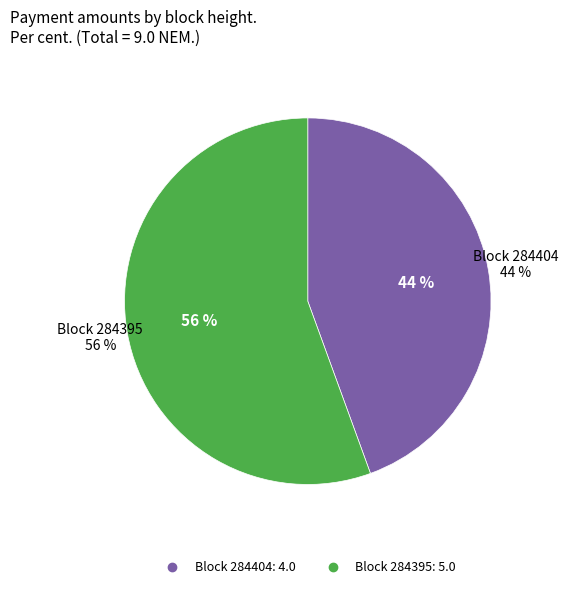

Is 284395 the majority of the pie?

Yes